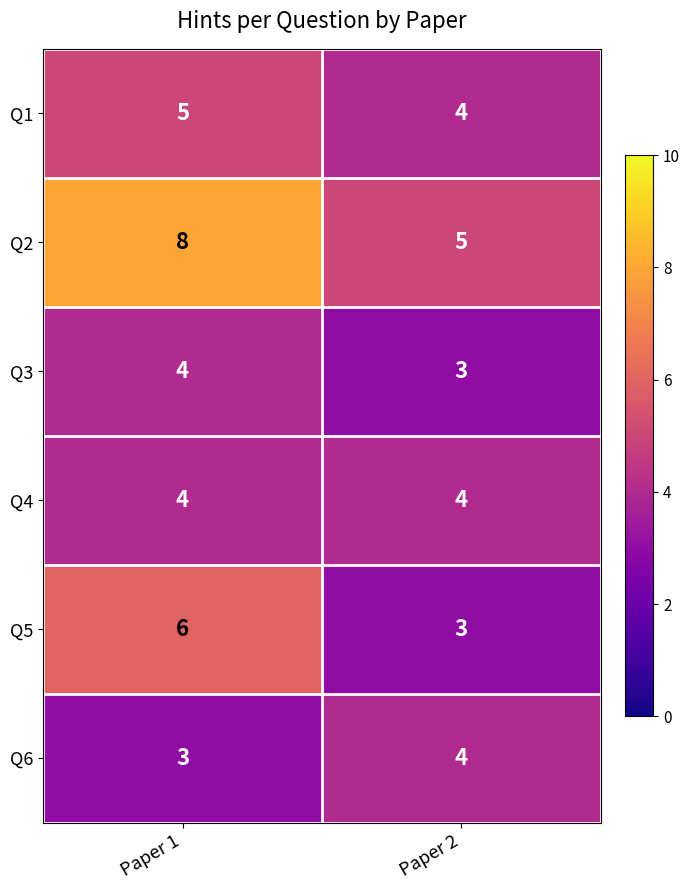

How many data points does each series have?

2